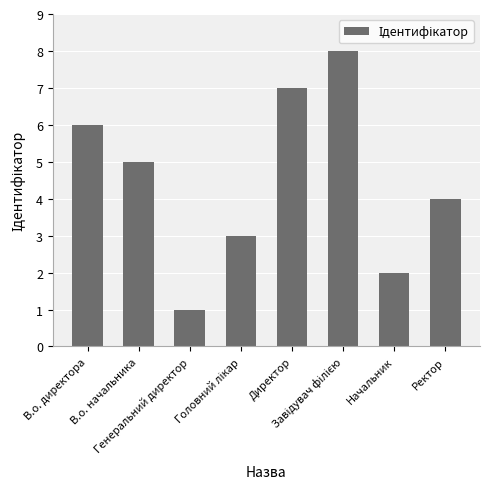

What is the maximum value shown in the chart?

8